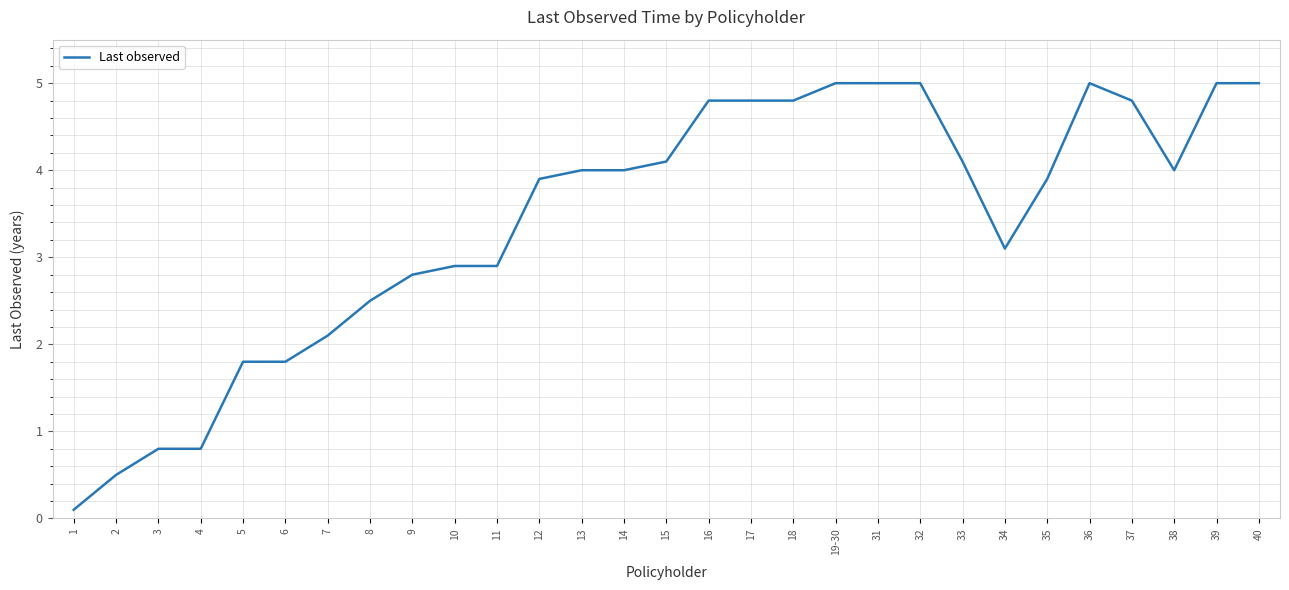

What position from the right is 33?

8